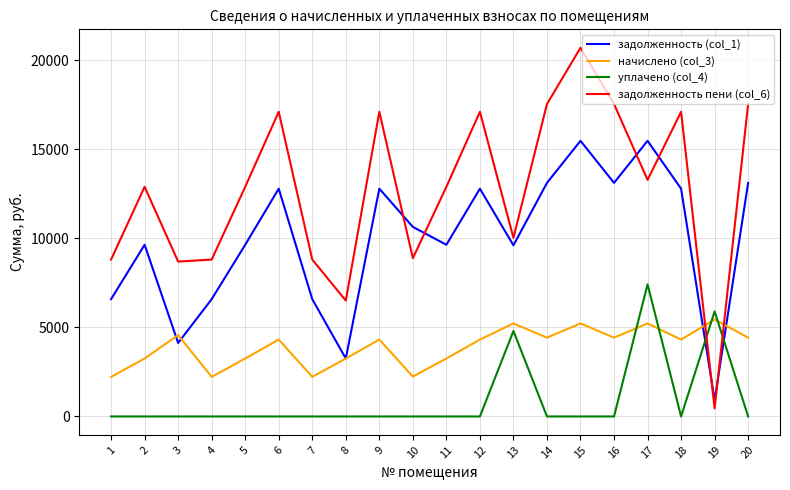

Is the value of задолженность (col_1) at 11 greater than the value of начислено (col_3) at 18?

Yes